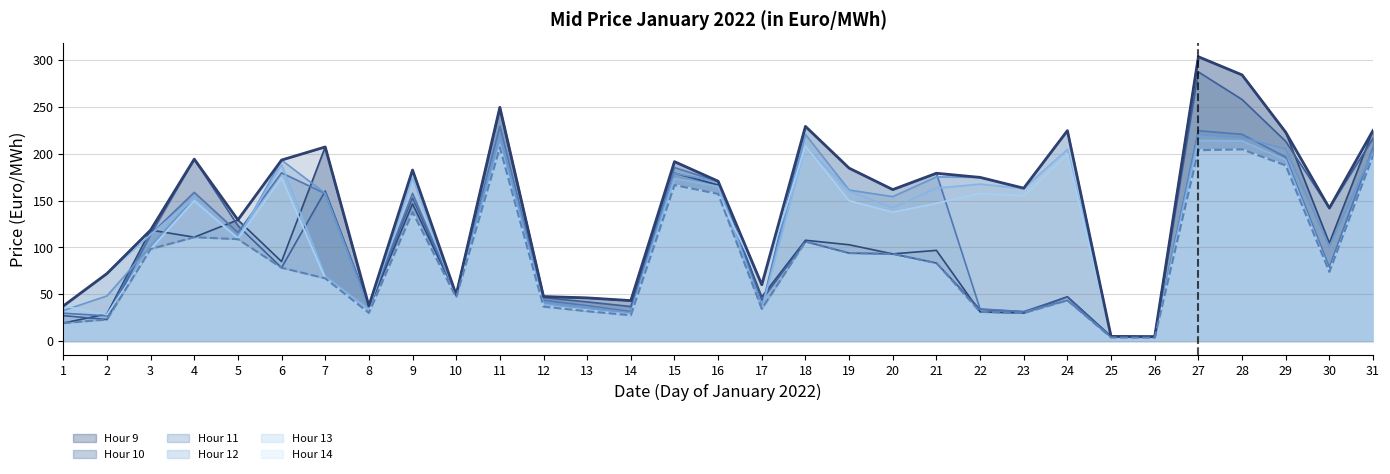

The value of Hour 9 at 2 is 28.9. True or false?

True